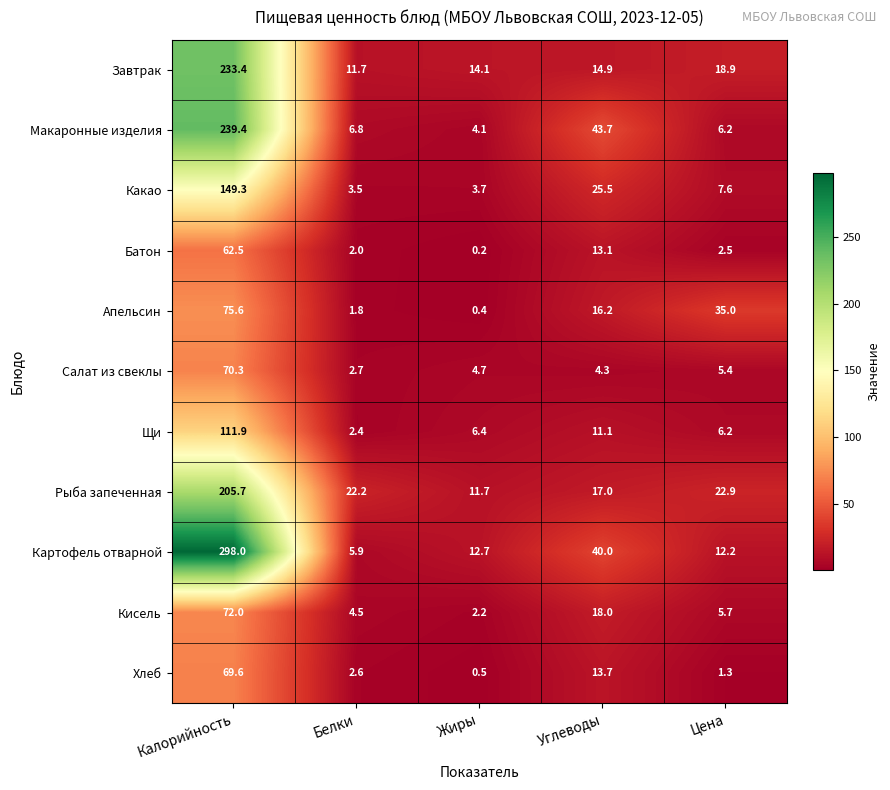

At how many categories does at least one series exceed 188?

1